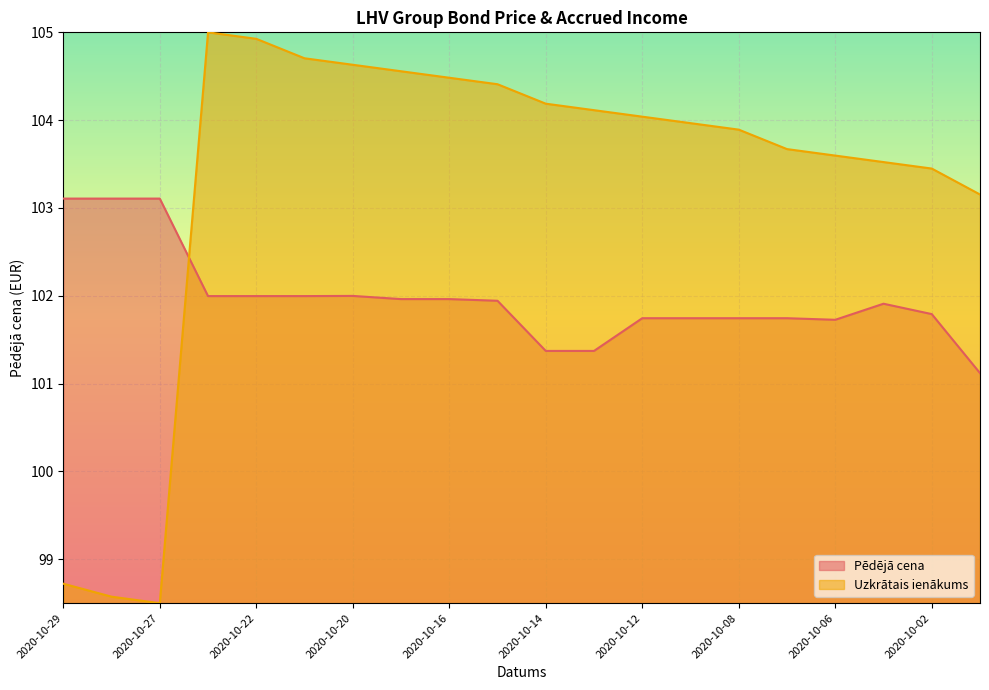

Reading left to right, what are all the values shown in this chart?

Pēdējā cena: 2020-10-29=103.1	2020-10-28=103.1	2020-10-27=103.1	2020-10-23=102.0	2020-10-22=102.0	2020-10-21=102.0	2020-10-20=102.0	2020-10-19=102.0	2020-10-16=102.0	2020-10-15=101.9	2020-10-14=101.4	2020-10-13=101.4	2020-10-12=101.7	2020-10-09=101.7	2020-10-08=101.7	2020-10-07=101.7	2020-10-06=101.7	2020-10-05=101.9	2020-10-02=101.8	2020-09-30=101.1
Uzkrātais ienākums: 2020-10-29=98.7	2020-10-28=98.6	2020-10-27=98.5	2020-10-23=105.0	2020-10-22=104.9	2020-10-21=104.7	2020-10-20=104.6	2020-10-19=104.6	2020-10-16=104.5	2020-10-15=104.4	2020-10-14=104.2	2020-10-13=104.1	2020-10-12=104.0	2020-10-09=104.0	2020-10-08=103.9	2020-10-07=103.7	2020-10-06=103.6	2020-10-05=103.5	2020-10-02=103.4	2020-09-30=103.2